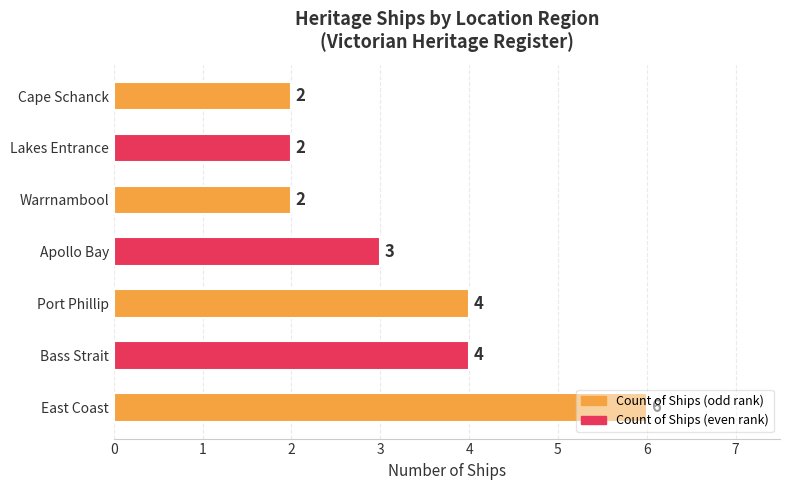

Count the number of data series in this chart.

1